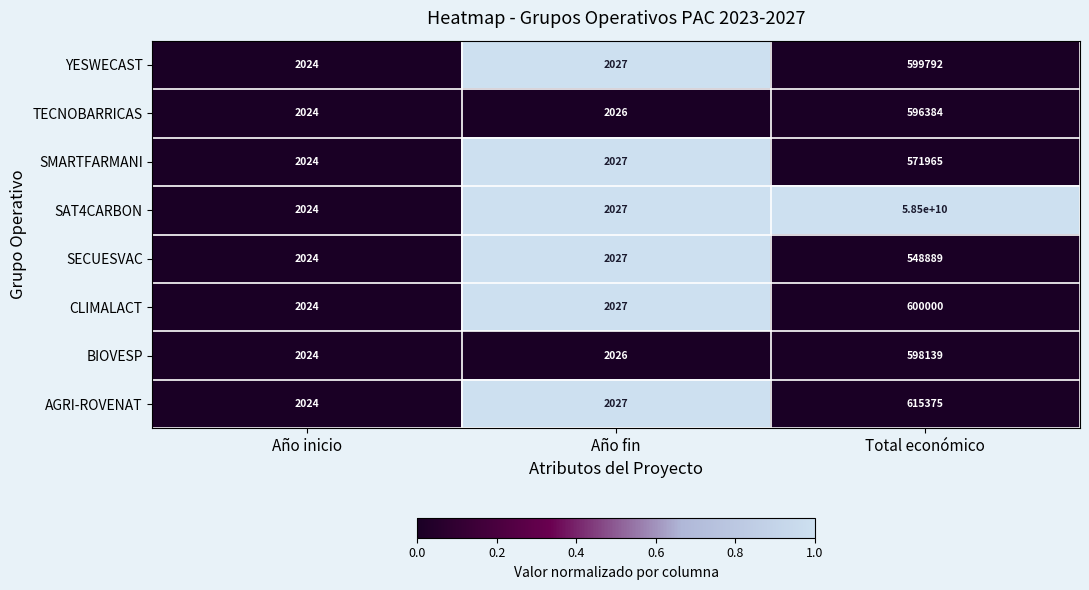

What is the total value across all series at Total económico?

58504130544